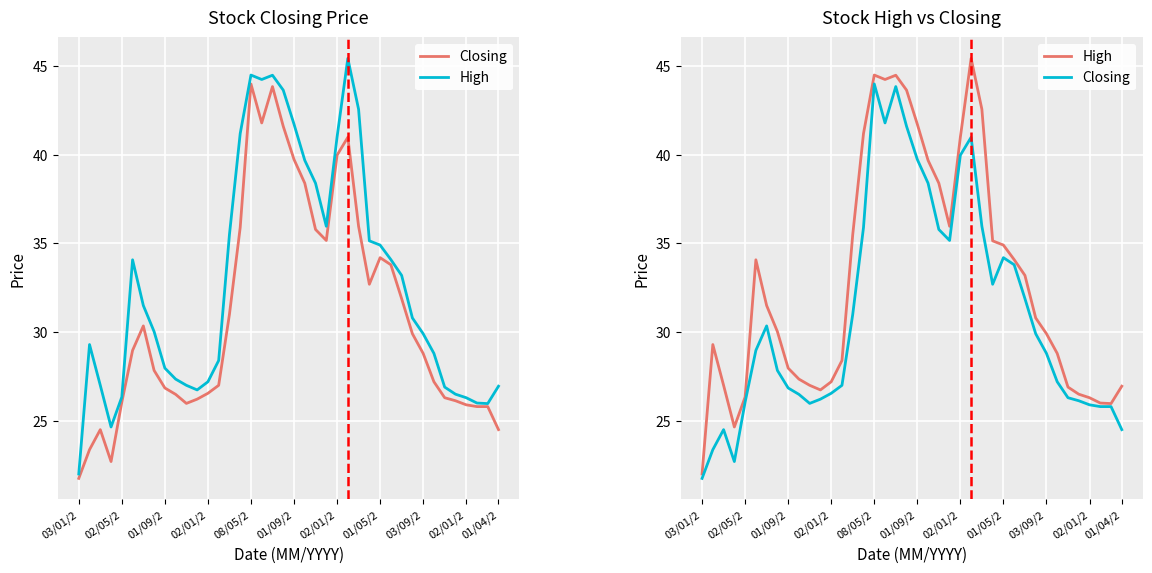

What is the lowest value of the Closing series?

21.8